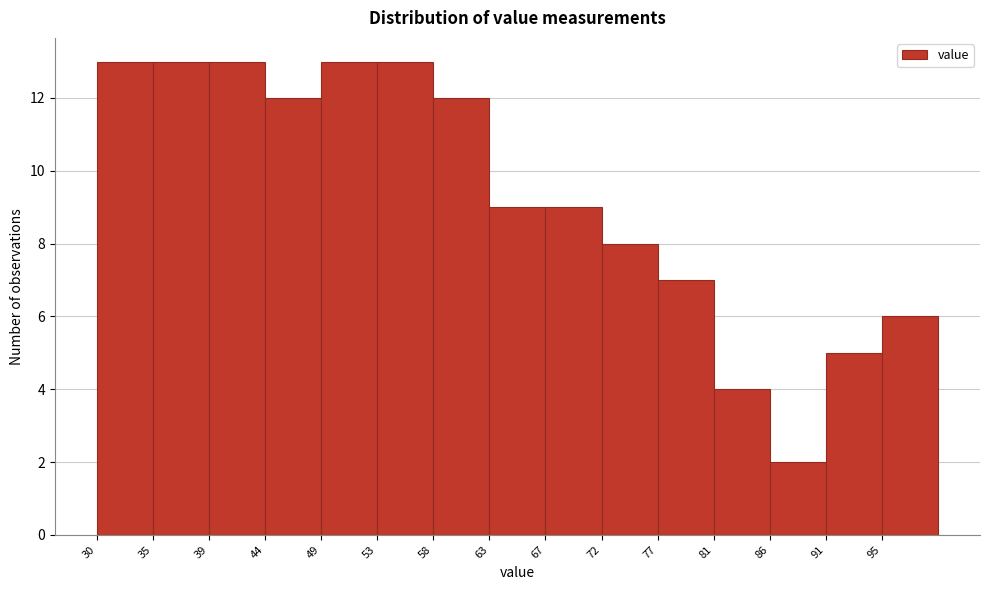

Reading left to right, list every bar in this chart as the range it spans on the x-axis followed by its height. Neither the bar edges nor the heights are printed on the chart, so give them approximately, as read against the axes.

30.0 to 34.5: 13
34.5 to 39.5: 13
39.5 to 44.0: 13
44.0 to 48.5: 12
48.5 to 53.5: 13
53.5 to 58.0: 13
58.0 to 62.5: 12
62.5 to 67.5: 9
67.5 to 72.0: 9
72.0 to 76.5: 8
76.5 to 81.5: 7
81.5 to 86.0: 4
86.0 to 90.5: 2
90.5 to 95.5: 5
95.5 to 100.0: 6